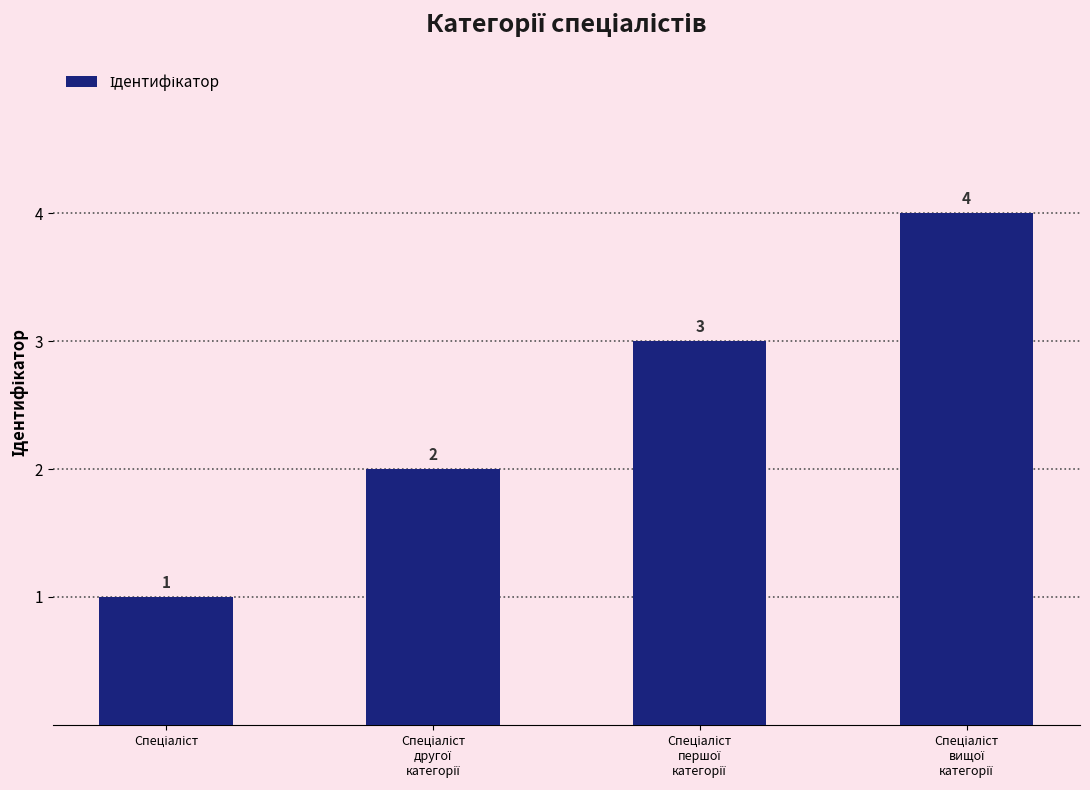

Count the values in the range 2 to 4.

3